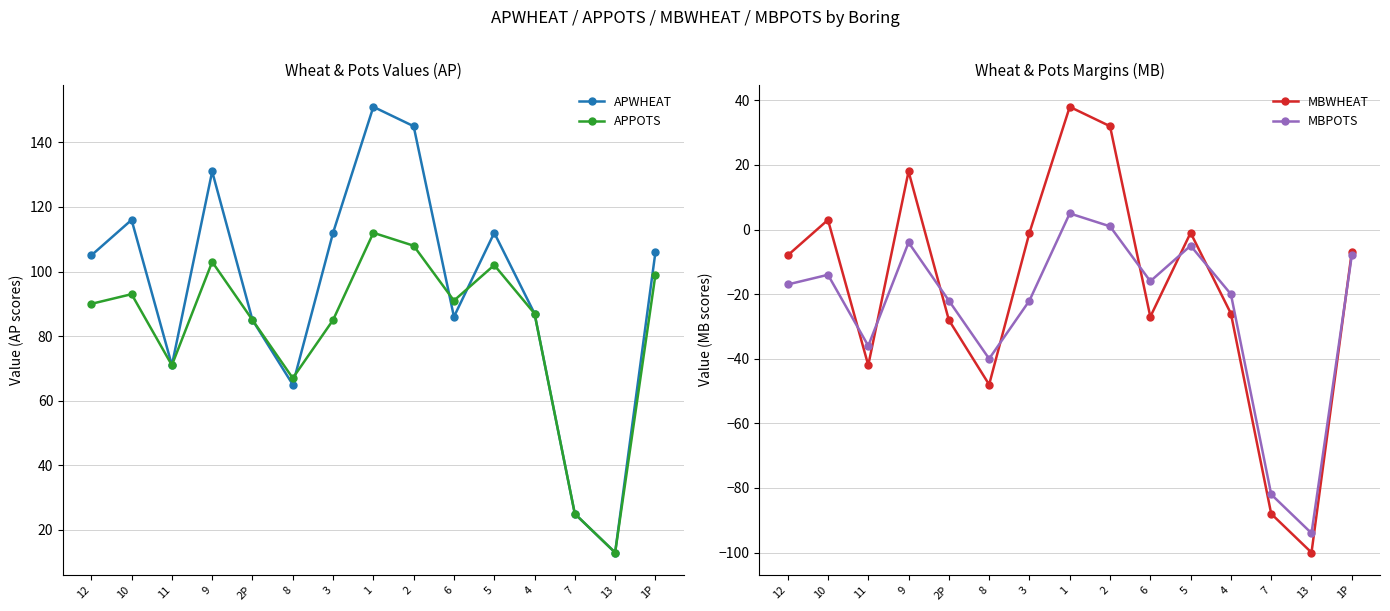

What is the sum of the MBPOTS values at 1 and 7?

-77